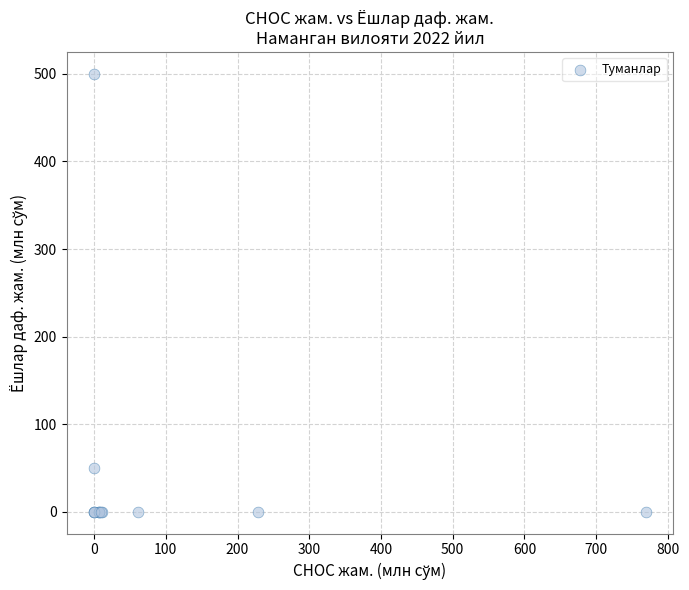

What Y value in the scatter plot is closest to 250?

50